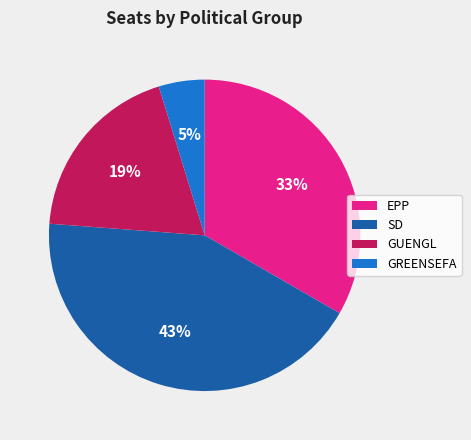

Which has a higher value, SD or GREENSEFA?

SD